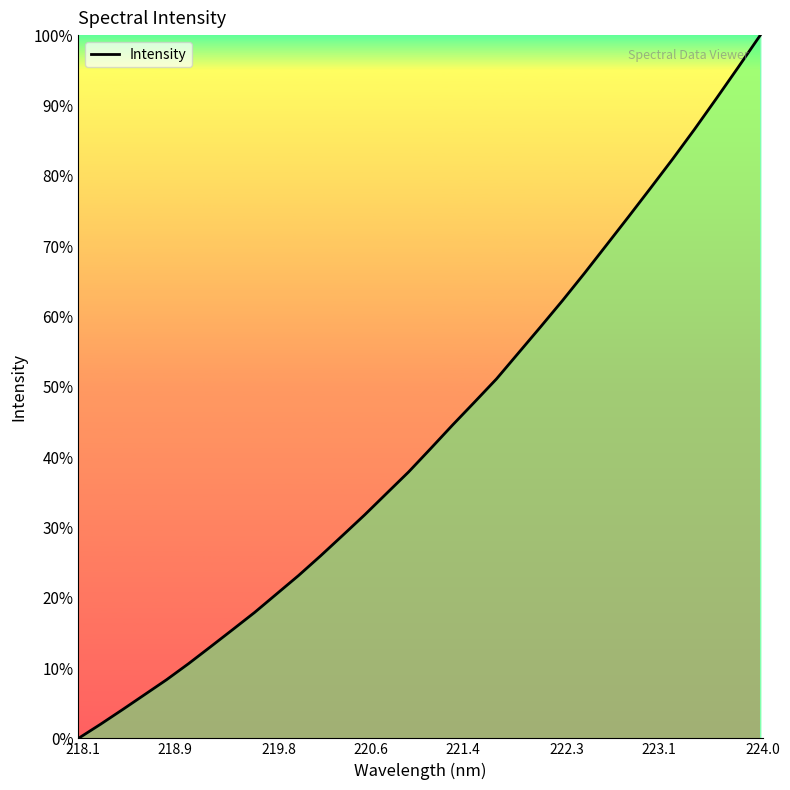

What is the difference between the maximum and minimum values?

100.0